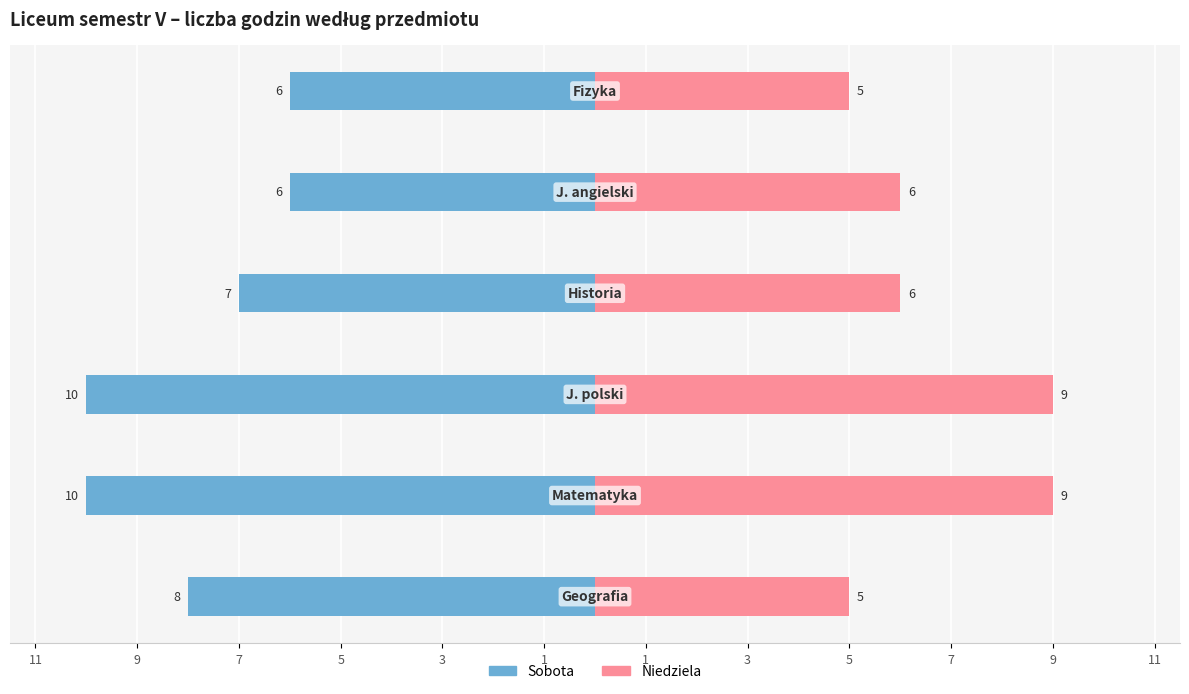

What is the value of the Sobota bar at the 6th from the left?

-6